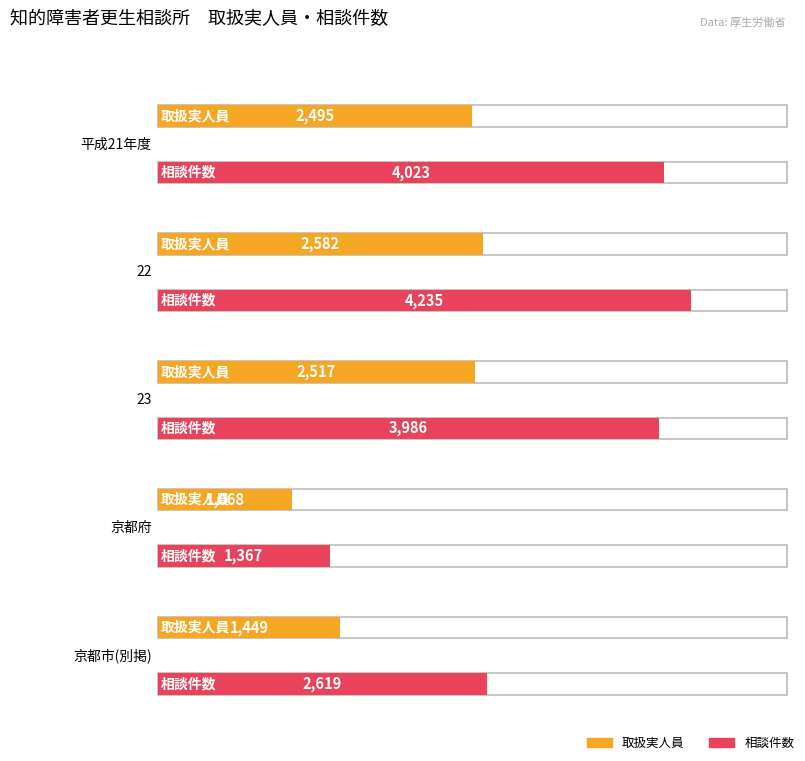

Rank the series by their average value, from highest to lowest.

相談件数, 取扱実人員